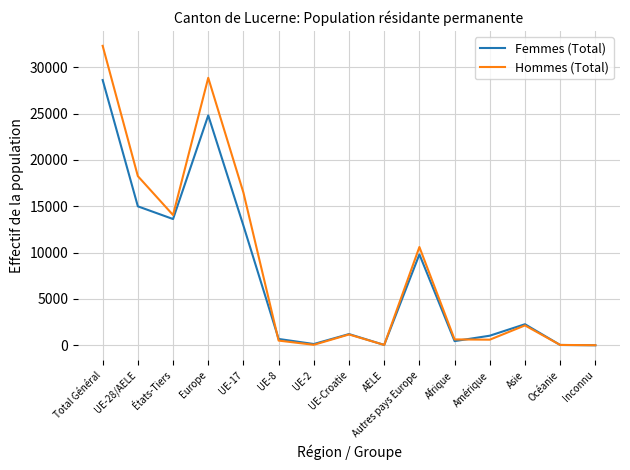

What is the highest value of the Femmes (Total) series?

28610